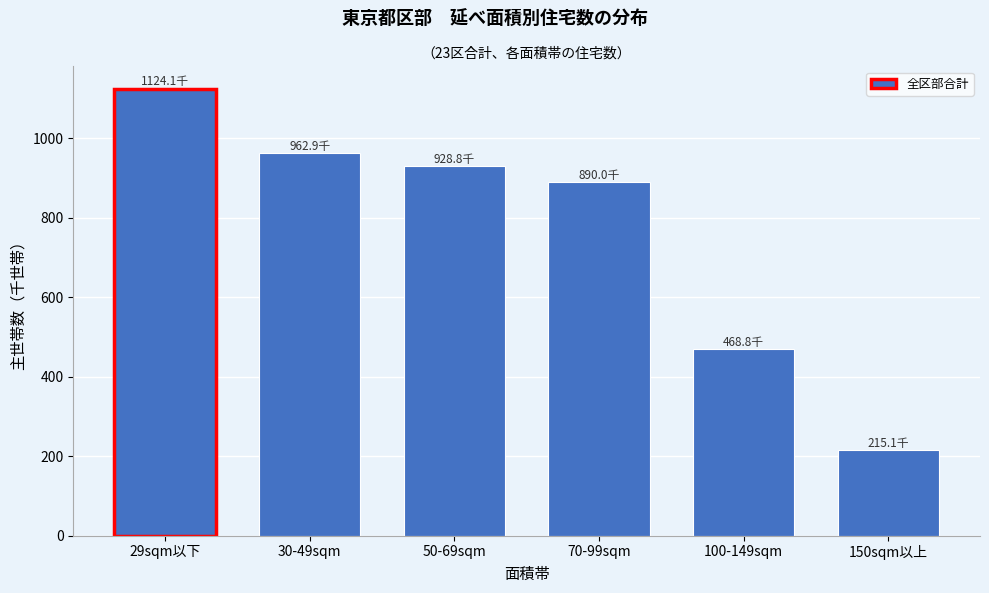

Reading left to right, what are all the values shown in this chart?

29sqm以下=1124.1	30-49sqm=962.9	50-69sqm=928.8	70-99sqm=890.0	100-149sqm=468.8	150sqm以上=215.1